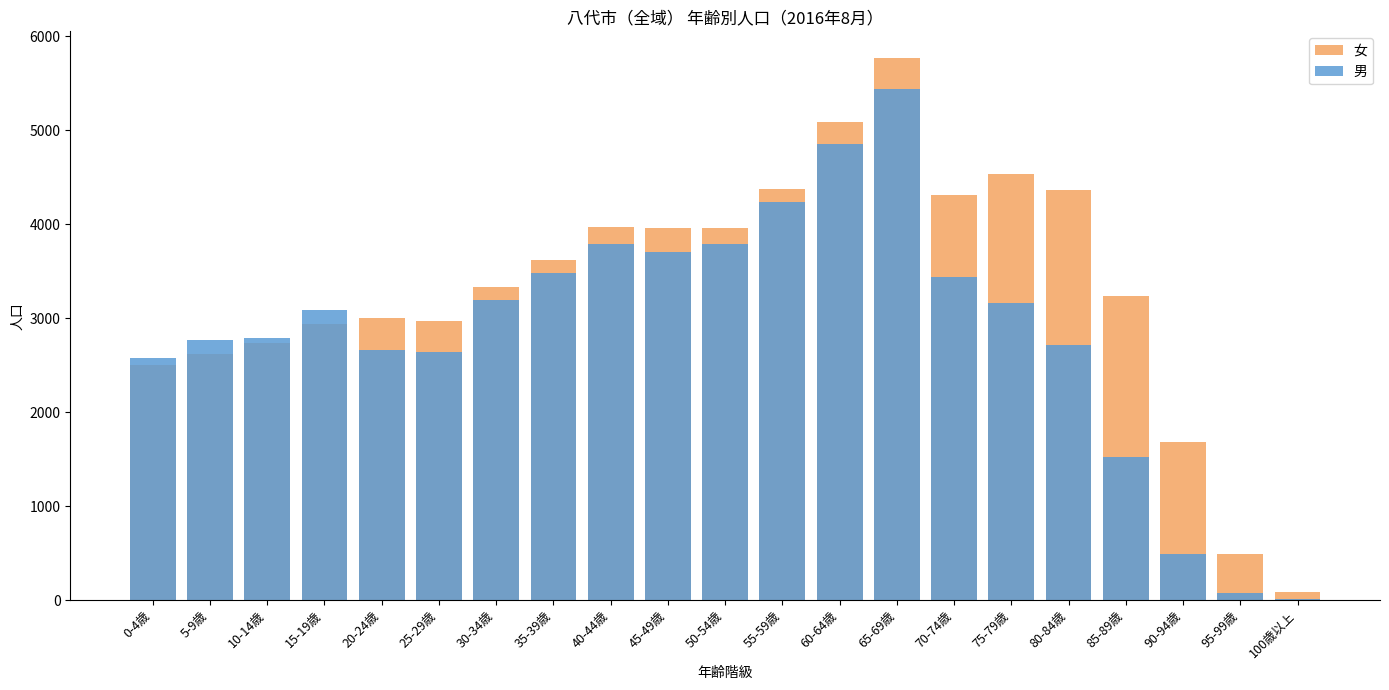

At which category is the sum across all series the highest?

65-69歳